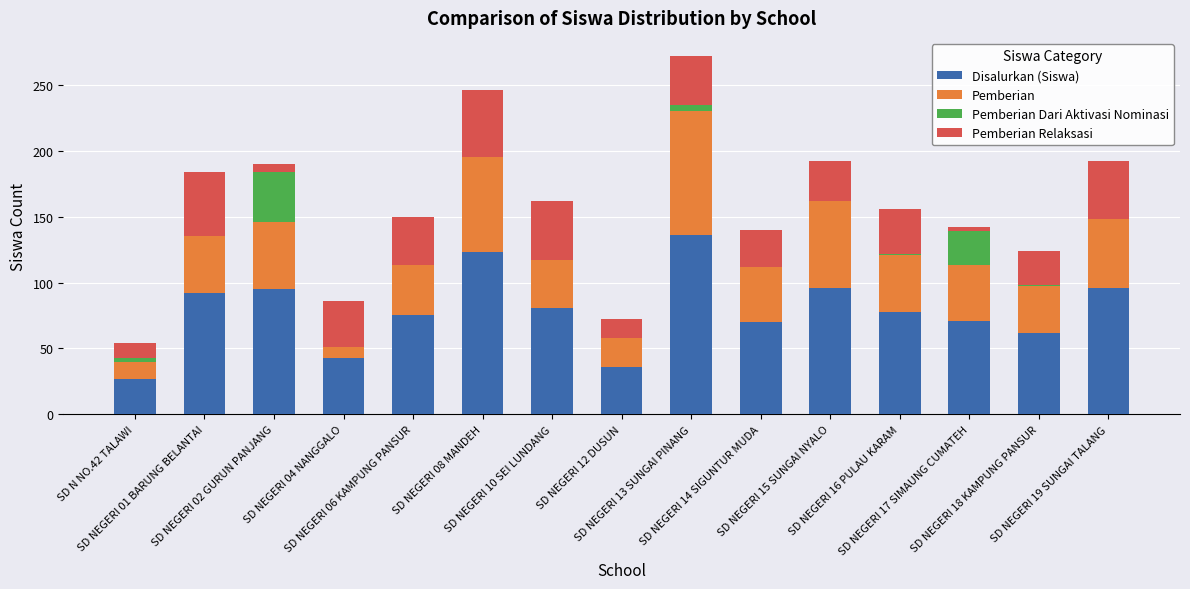

What is the maximum value for Disalurkan (Siswa)?

136